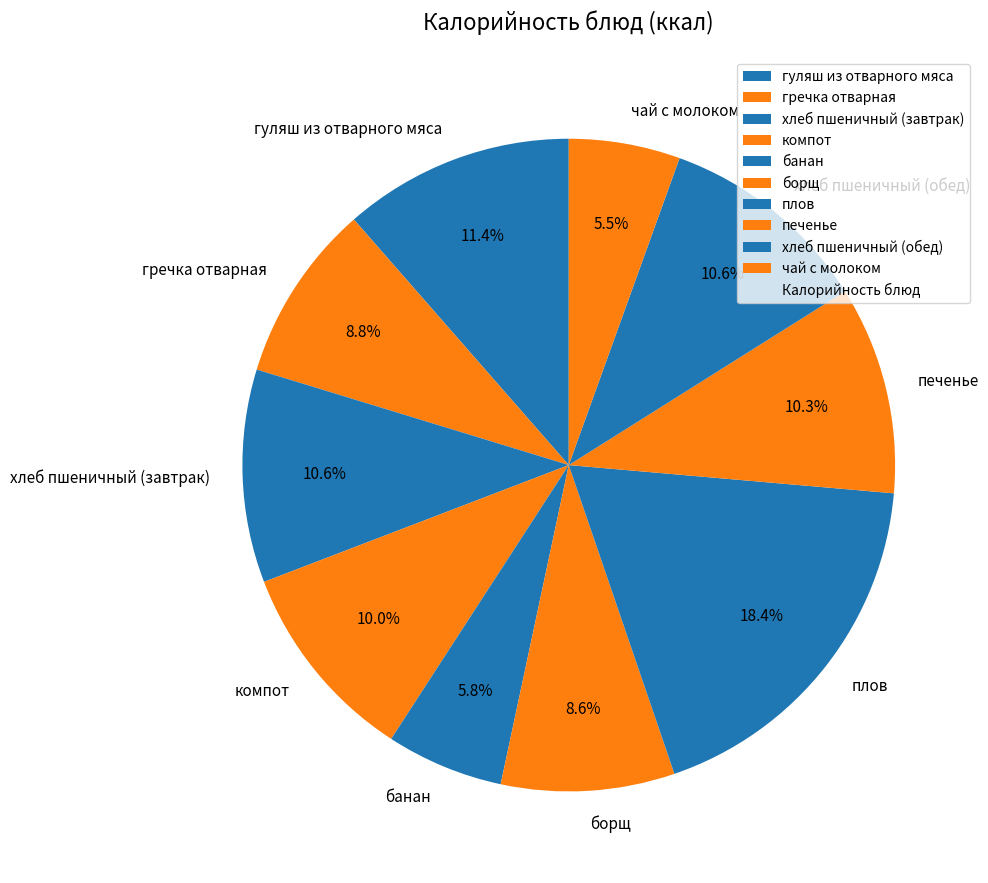

Is it true that хлеб пшеничный (завтрак) is 11% of the pie?

True